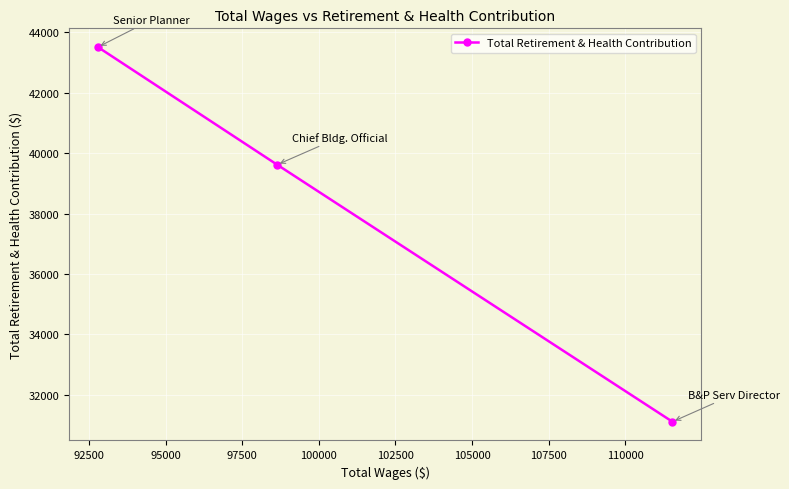

How many values are between 31109 and 43509?

3